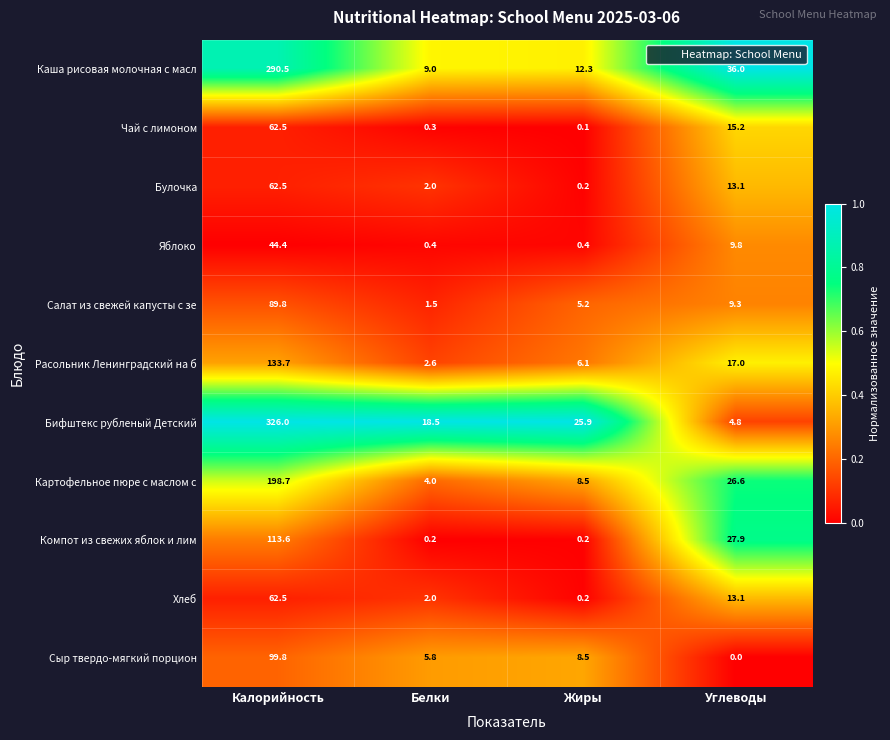

Rank the categories by Картофельное пюре с маслом с value from highest to lowest.

Калорийность, Углеводы, Жиры, Белки